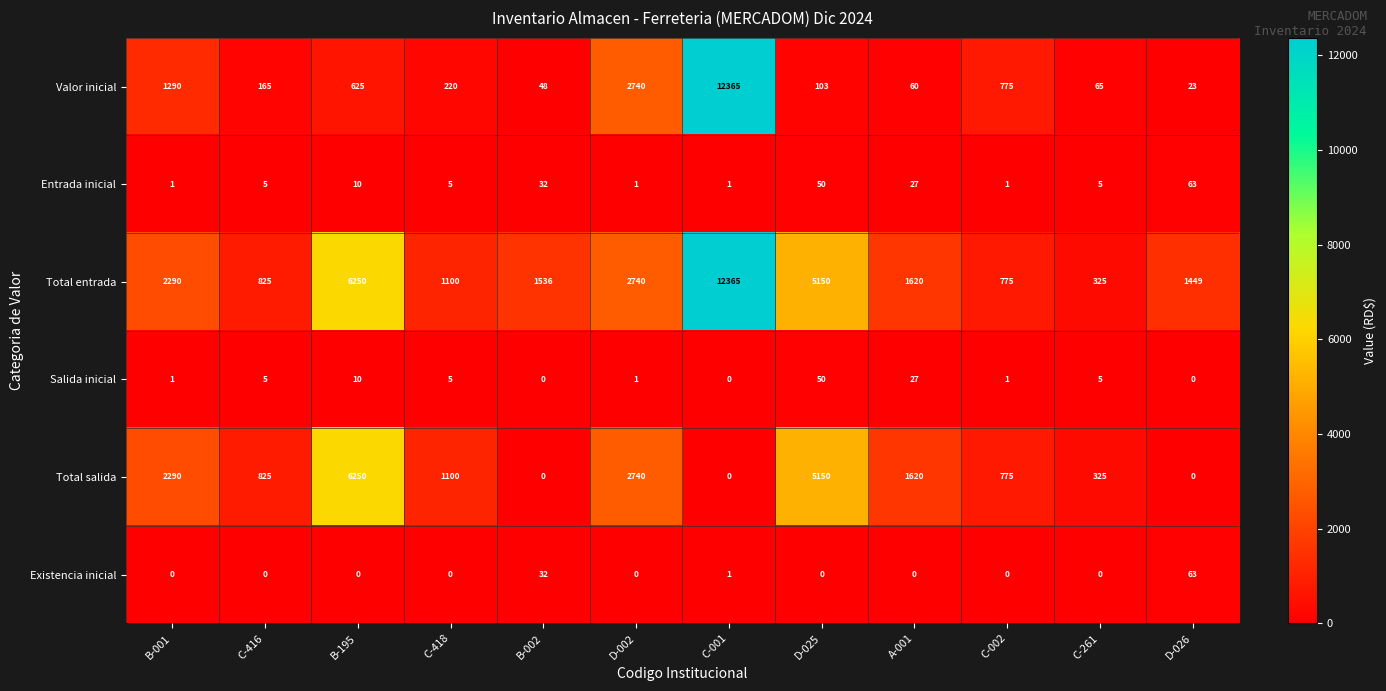

How many positive values does the Salida inicial series have?

9